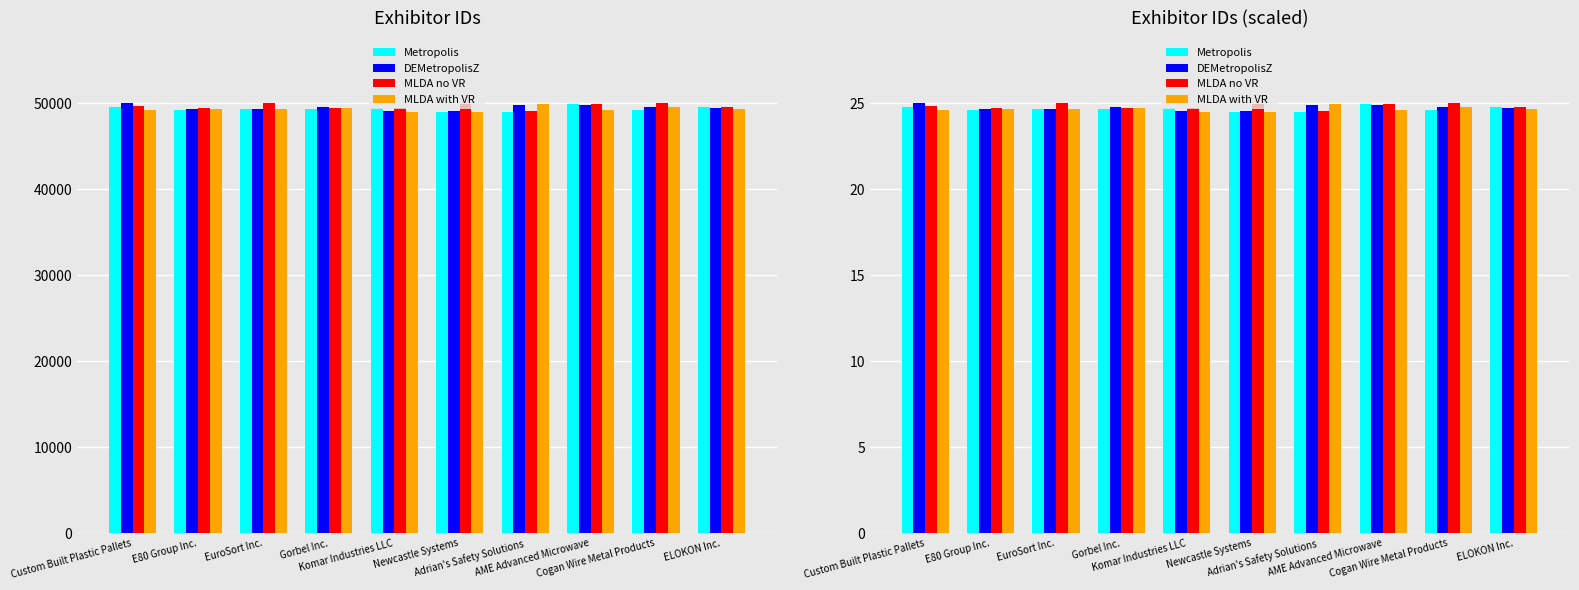

Count the number of categories in the chart.

10